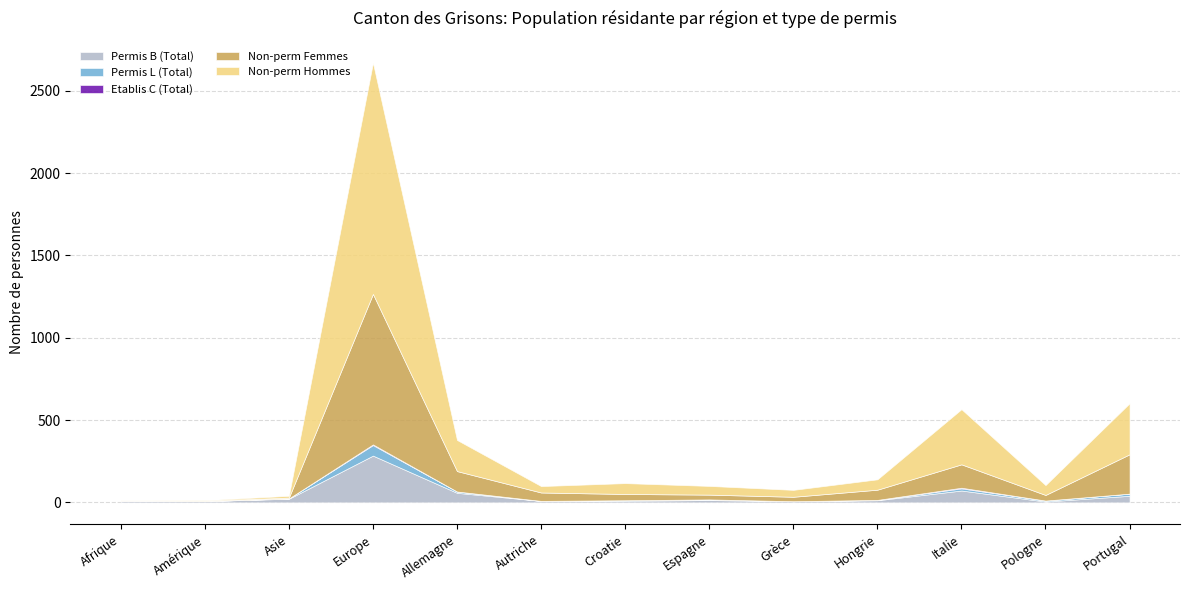

Reading left to right, extract all data points from this chart.

Permis B (Total): Afrique=10	Amérique=8	Asie=22	Europe=284	Allemagne=58	Autriche=9	Croatie=10	Espagne=14	Grèce=7	Hongrie=13	Italie=72	Pologne=5	Portugal=40
Permis L (Total): Afrique=0	Amérique=0	Asie=2	Europe=64	Allemagne=8	Autriche=0	Croatie=3	Espagne=4	Grèce=0	Hongrie=2	Italie=13	Pologne=6	Portugal=13
Etablis C (Total): Afrique=0	Amérique=0	Asie=0	Europe=4	Allemagne=0	Autriche=0	Croatie=0	Espagne=0	Grèce=0	Hongrie=0	Italie=4	Pologne=0	Portugal=0
Non-perm Femmes: Afrique=2	Amérique=2	Asie=5	Europe=914	Allemagne=124	Autriche=51	Croatie=38	Espagne=29	Grèce=27	Hongrie=62	Italie=142	Pologne=34	Portugal=239
Non-perm Hommes: Afrique=1	Amérique=3	Asie=11	Europe=1404	Allemagne=189	Autriche=39	Croatie=66	Espagne=53	Grèce=42	Hongrie=63	Italie=335	Pologne=60	Portugal=310